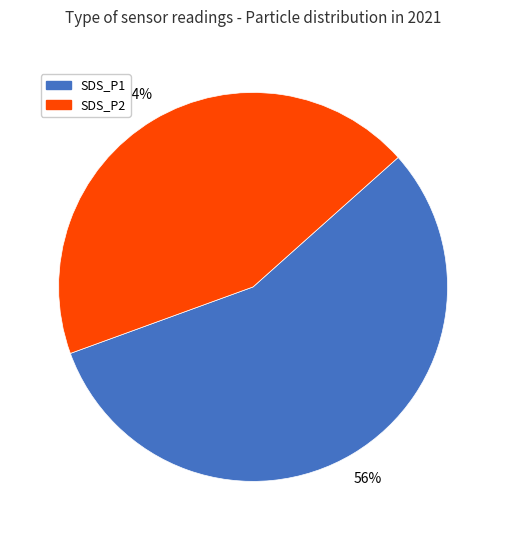

Which slice is the largest?

SDS_P1